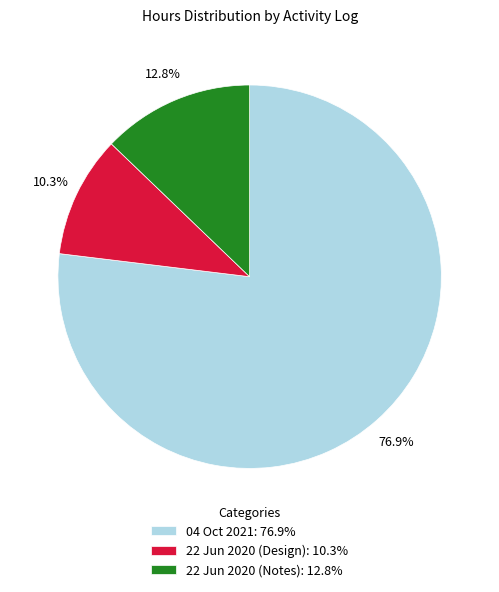

The 22 Jun 2020 (Design) slice represents 1% of the pie. True or false?

False